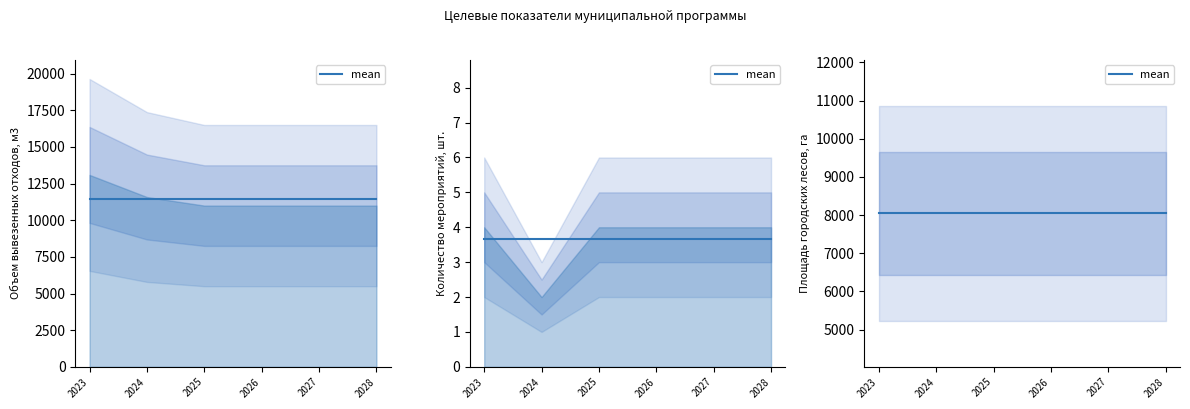

At which label does Количество организованных мероприятий reach its peak?

2023